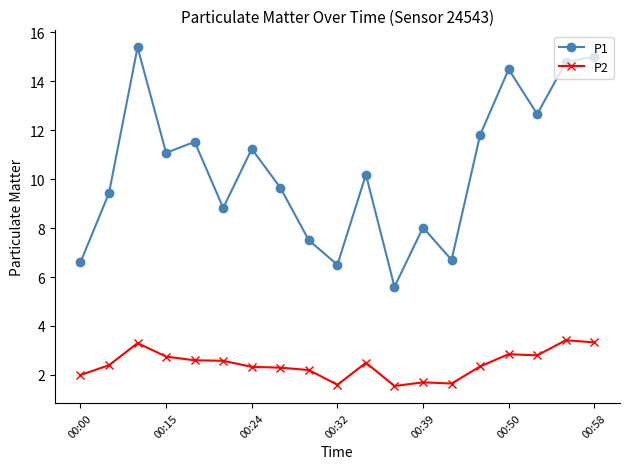

True or false: P2 has more than 2 interior local peaks.

True